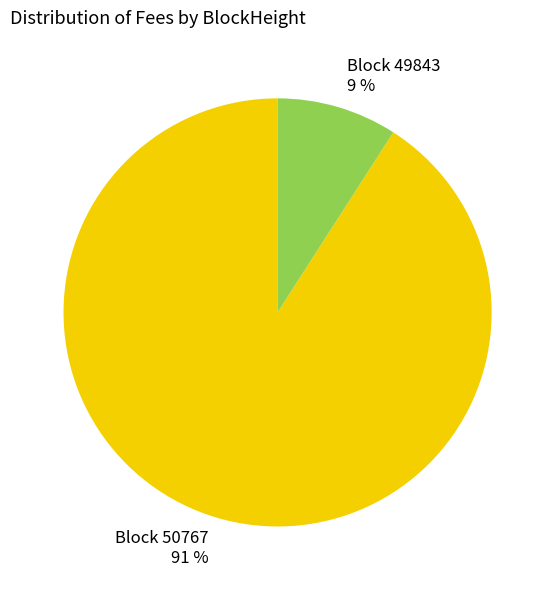

Is there any slice that represents more than half of the pie?

Yes